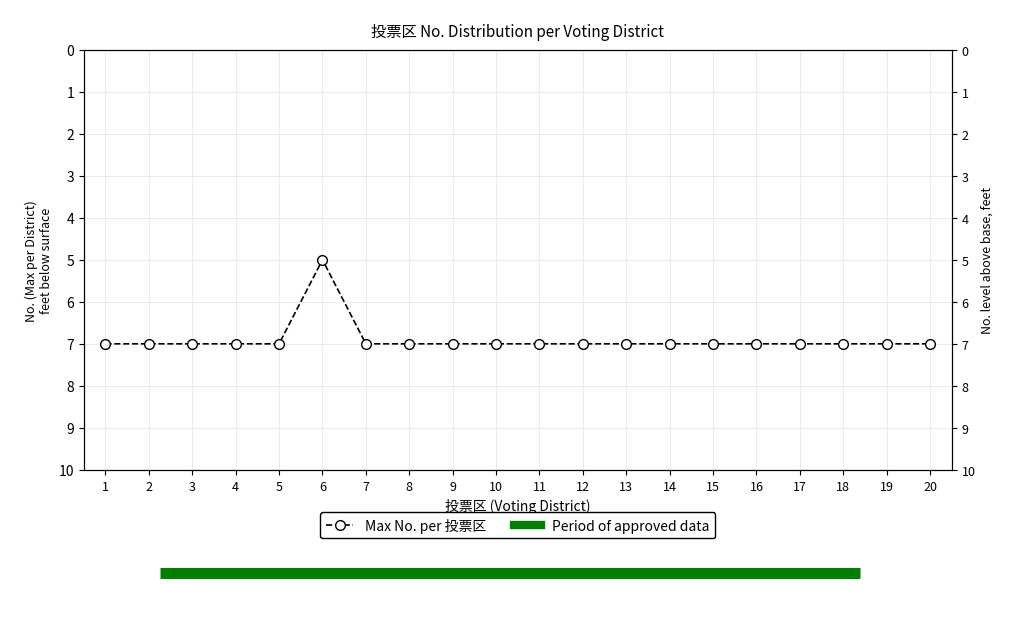

True or false: there are more than 1 points higher than both neighbors.

False